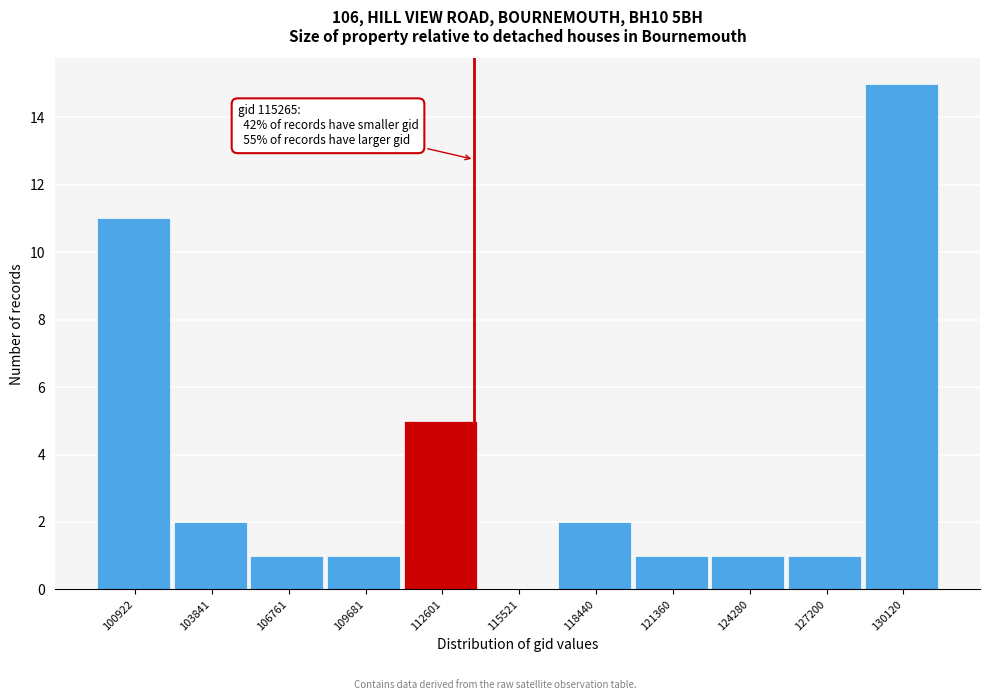

Reading left to right, transcribe all the data shown in this chart.

100922=11	103841=2	106761=1	109681=1	112601=5	115521=0	118440=2	121360=1	124280=1	127200=1	130120=15